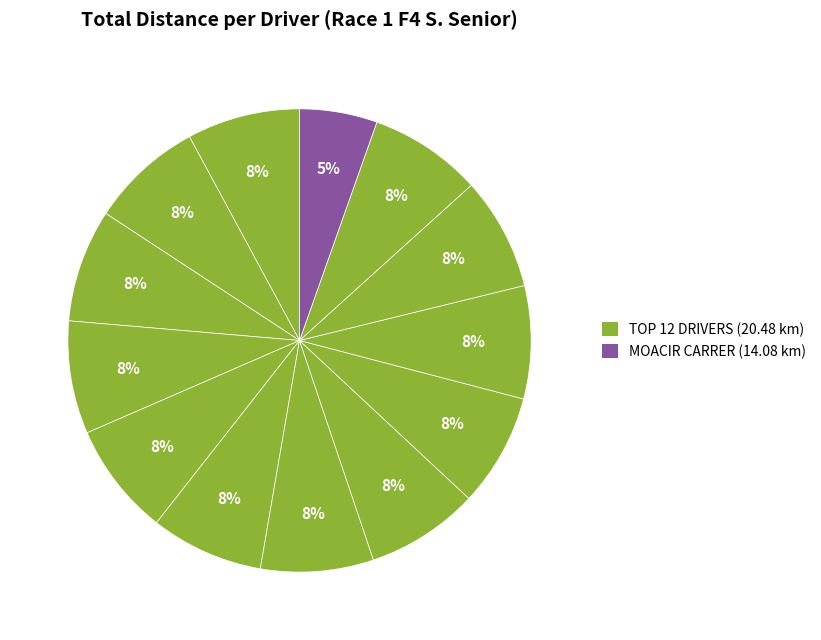

Count the number of slices in the pie.

13